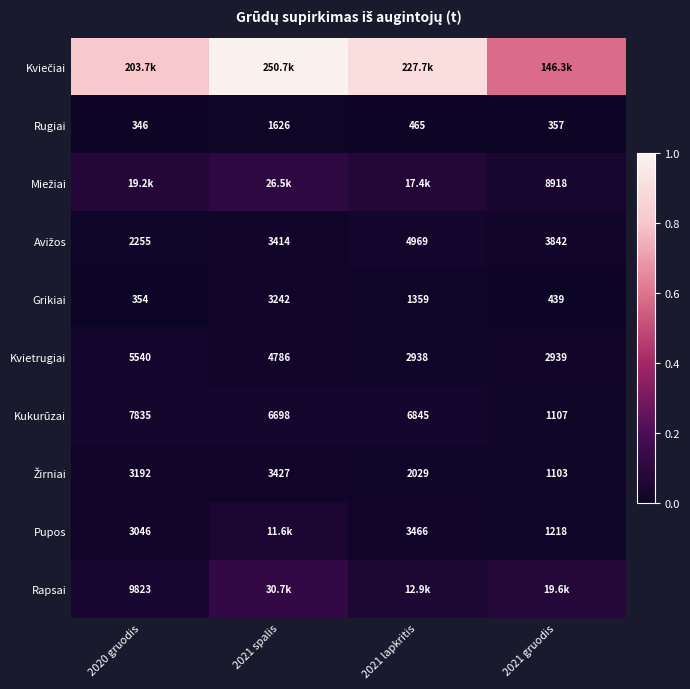

Is it true that Rapsai equals 0.2 at 2021 spalis?

False